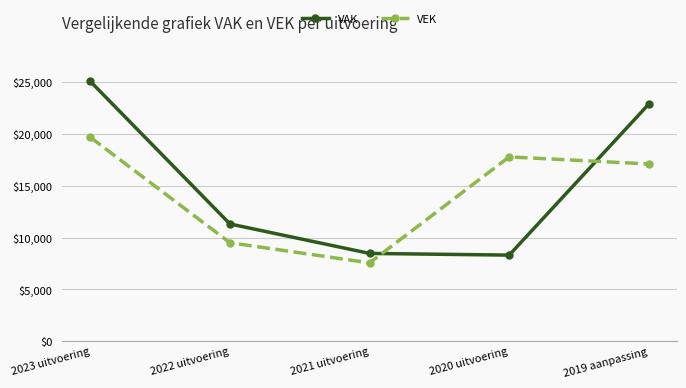

What is the label of the 2nd point from the right?

2020 uitvoering